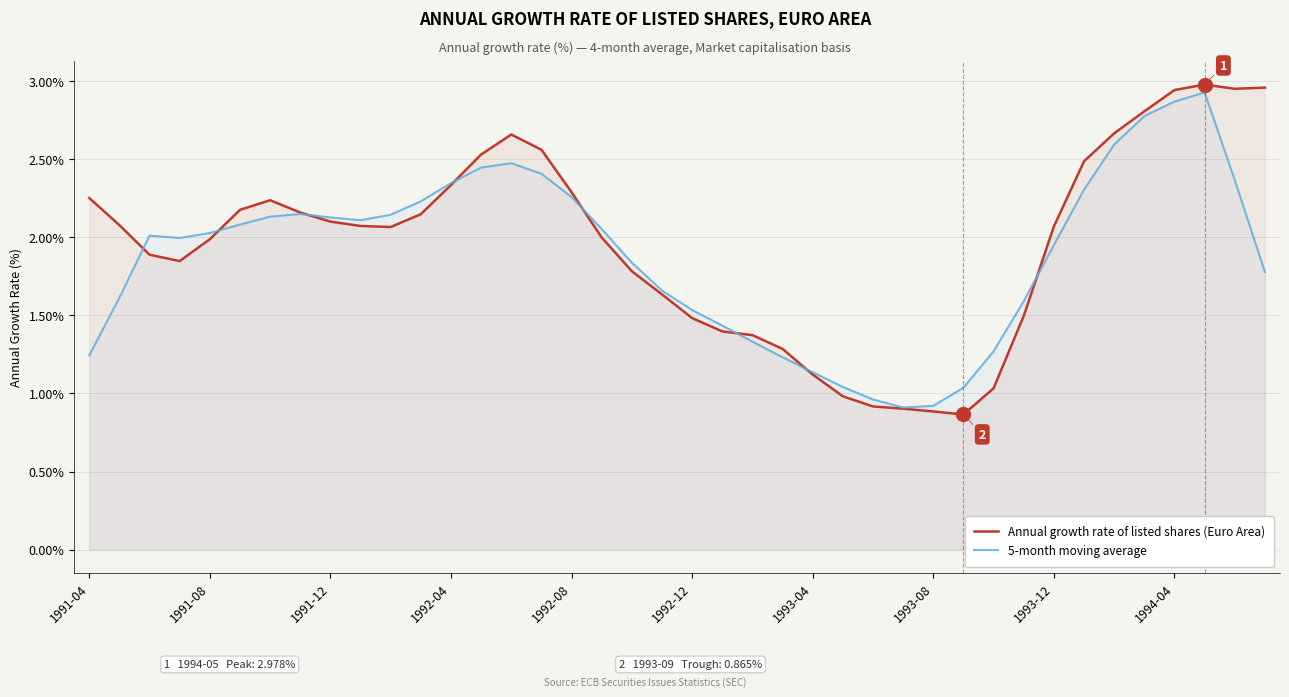

Is the value of Annual growth rate of listed shares (Euro Area) at 14 greater than the value of 5-month moving average at 22?

Yes